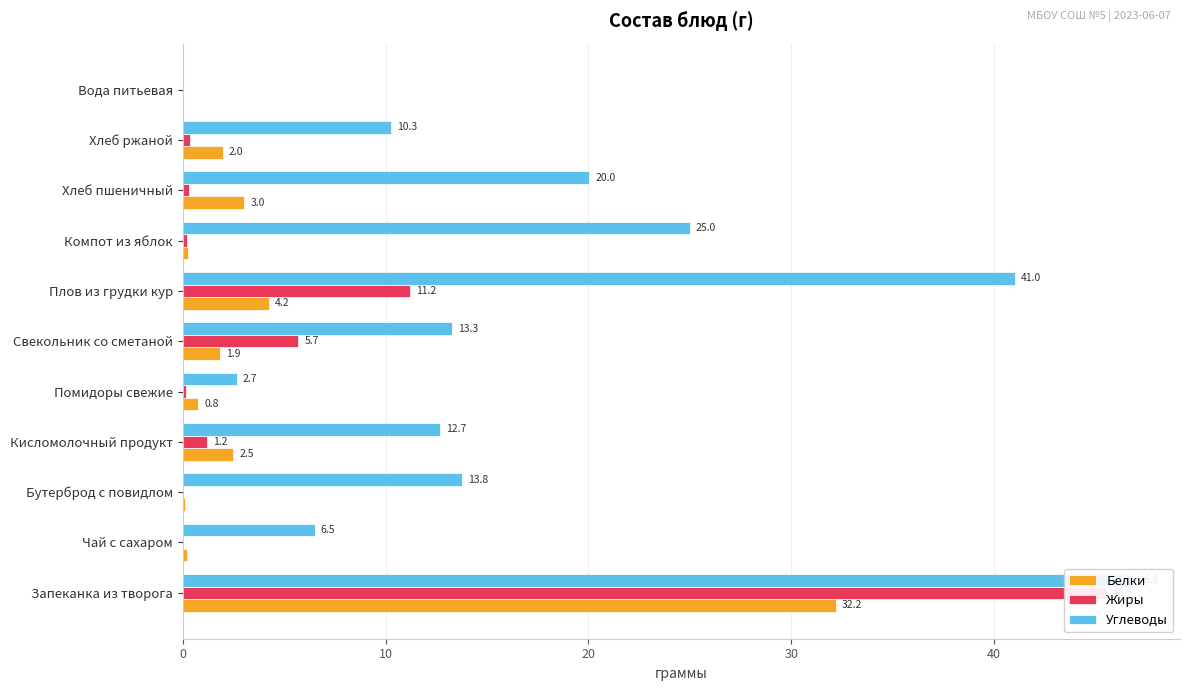

How many groups of bars are there?

11